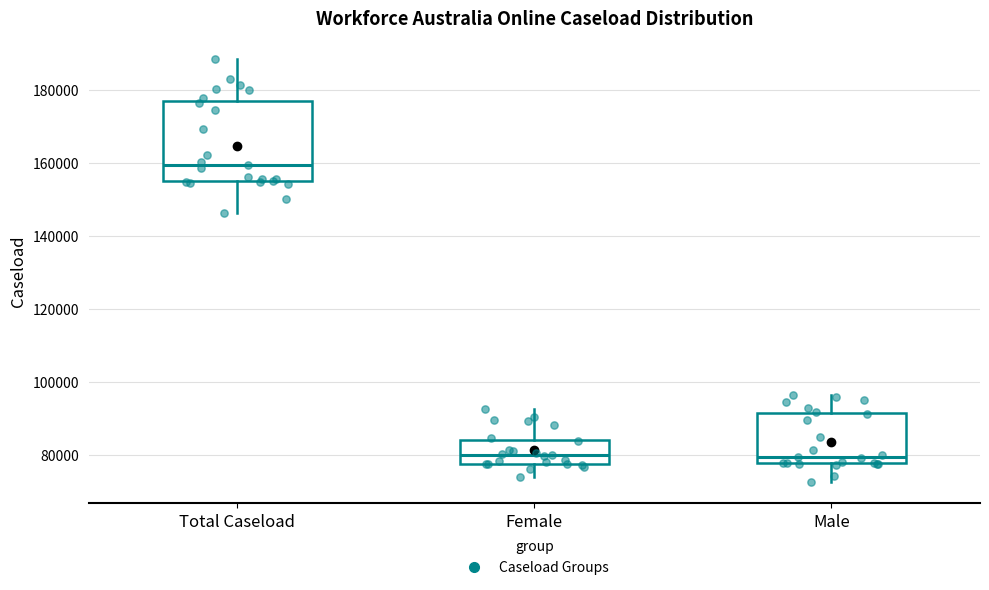

Which box has the highest median line?

Total Caseload